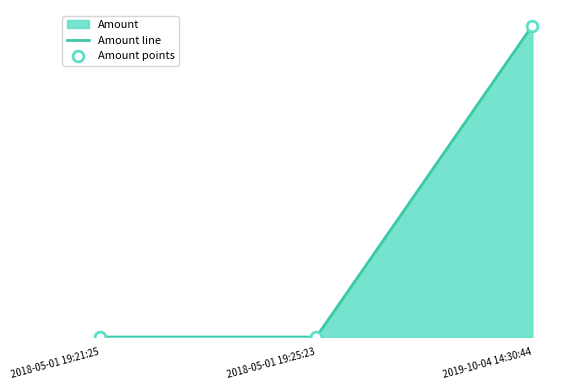

Which series contains the highest Y value?

Amount line